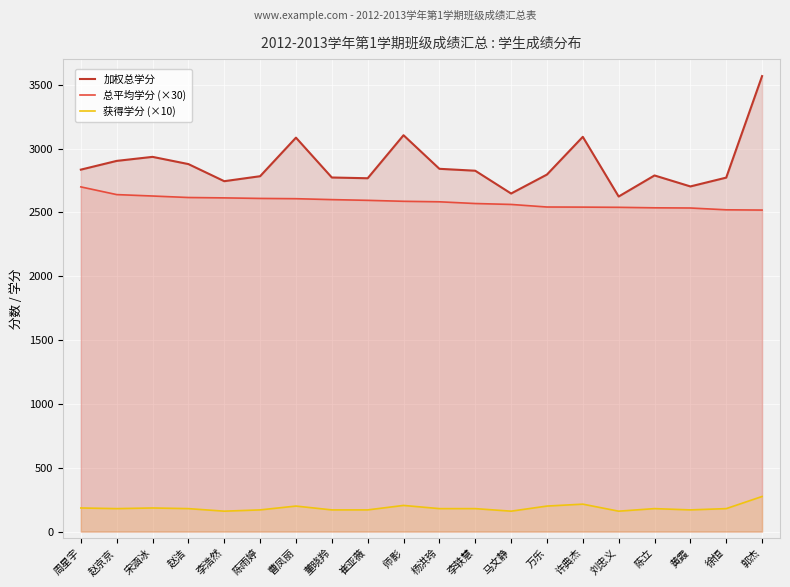

Rank the categories by 加权总学分 value from lowest to highest.

刘忠义, 马文静, 黄霞, 李浩然, 崔亚薇, 徐恒, 董晓羚, 陈雨婷, 陈立, 万乐, 李轶慧, 周星宇, 杨洪玲, 赵洁, 赵京京, 宋涵冰, 曹凤丽, 许典杰, 师影, 郭杰